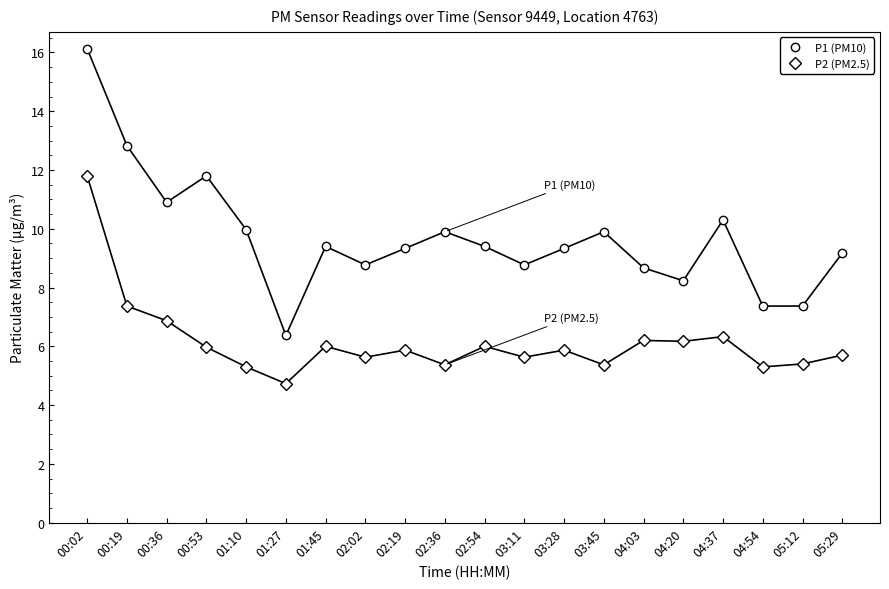

At which category does P1 (PM10) reach its first local valley?

00:36